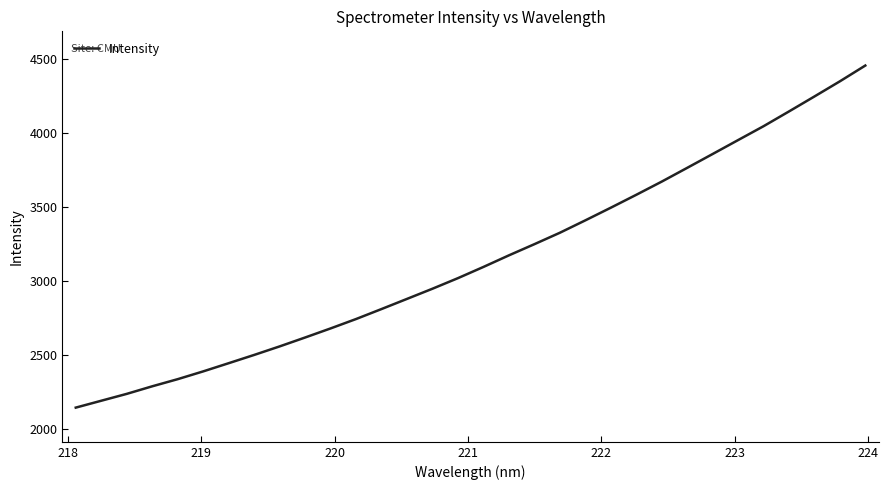

What is the minimum value shown in the chart?

2141.8